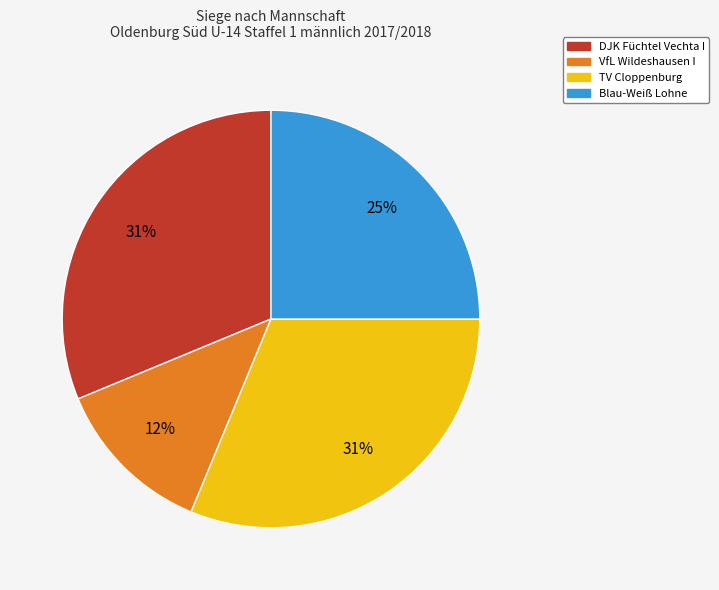

To the nearest percent, what is the average slice percentage?

25%